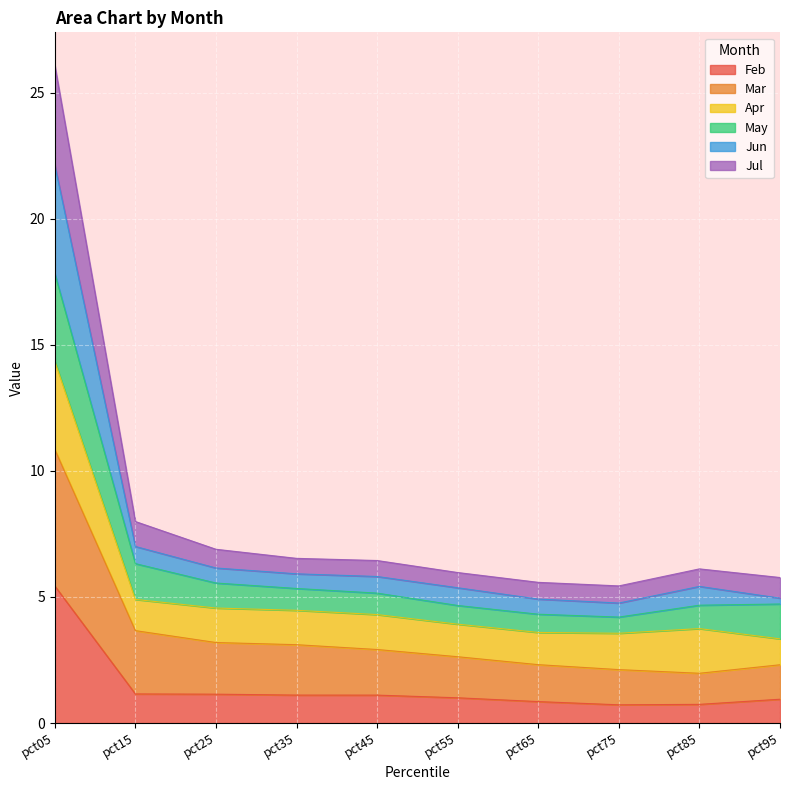

The Feb series shows 0.9 at pct65. True or false?

True